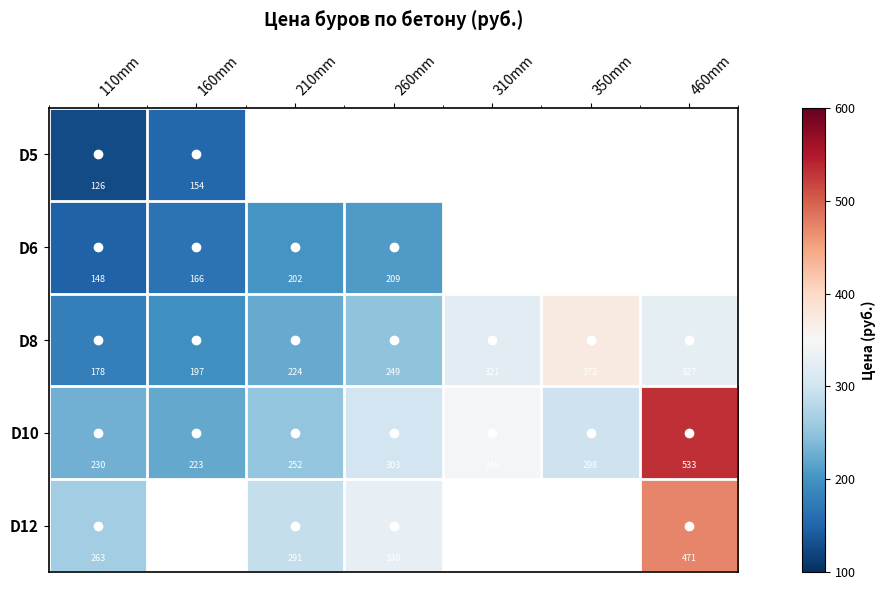

At which category is the sum across all series the highest?

110mm